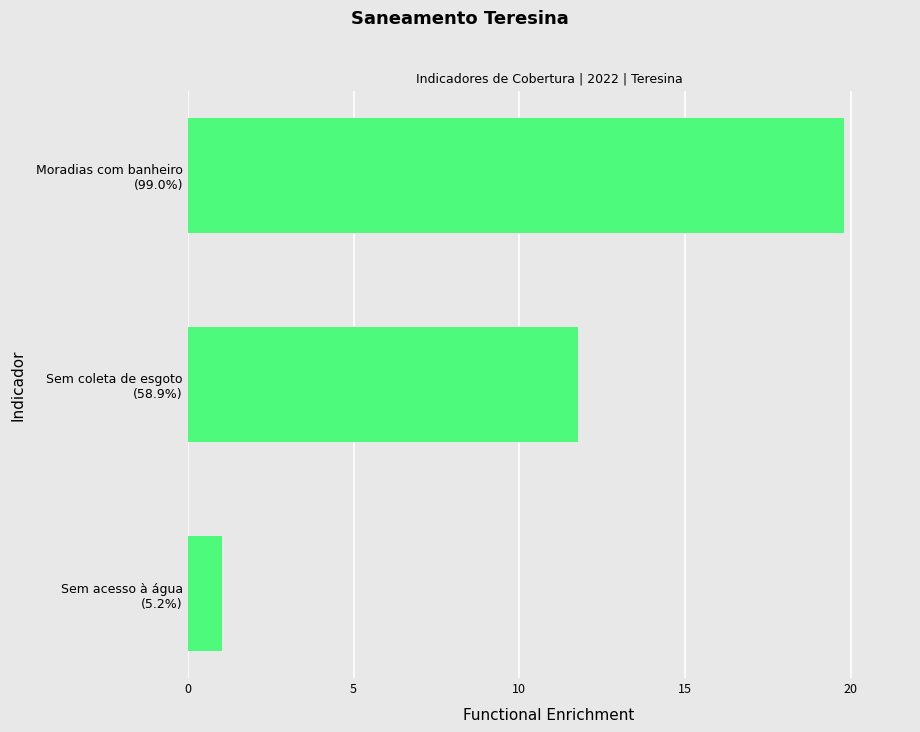

Which category has the highest value across all series?

Moradias com banheiro
(99.0%)